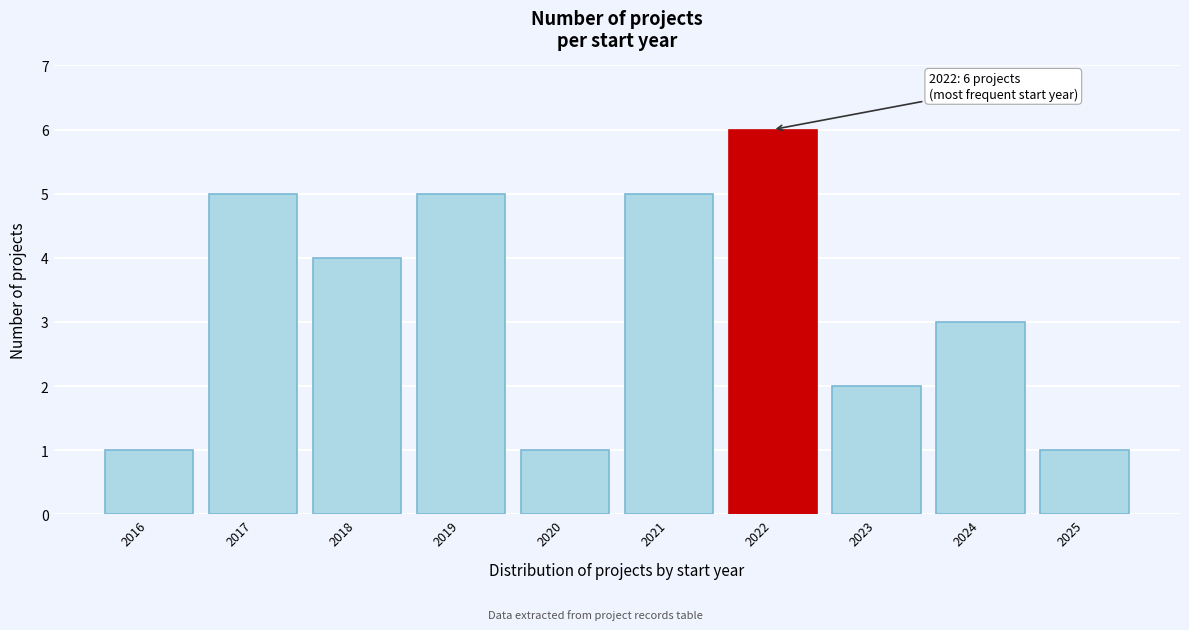

Reading left to right, extract all data points from this chart.

2016=1	2017=5	2018=4	2019=5	2020=1	2021=5	2022=6	2023=2	2024=3	2025=1